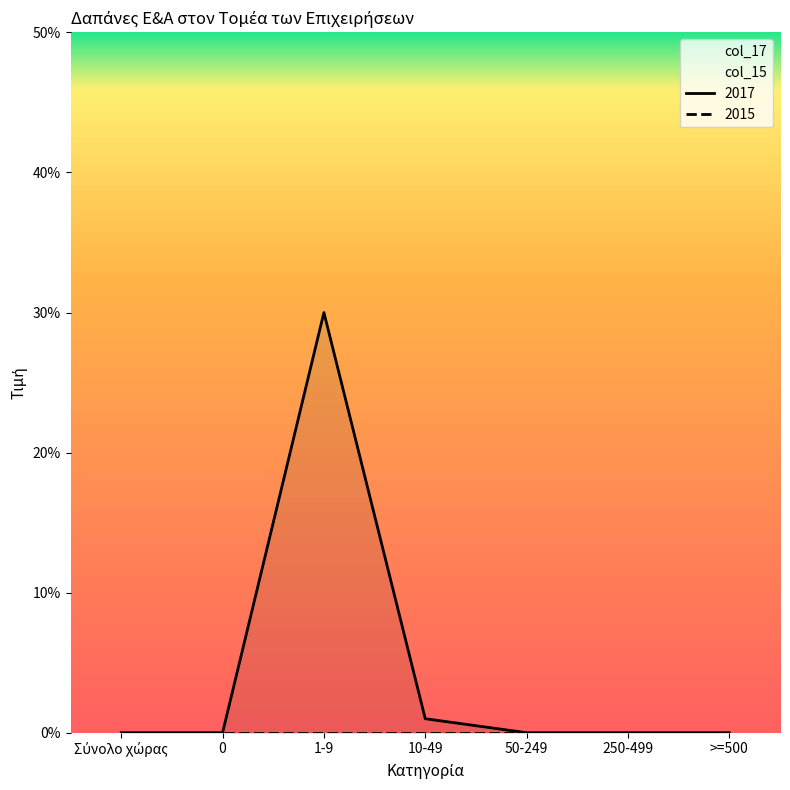

At which category does the chart reach its minimum across all series?

Σύνολο χώρας